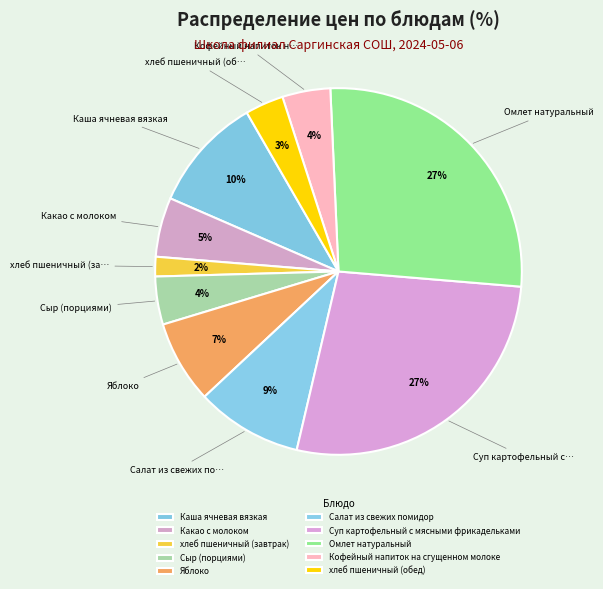

To the nearest percent, what is the average slice percentage?

10%